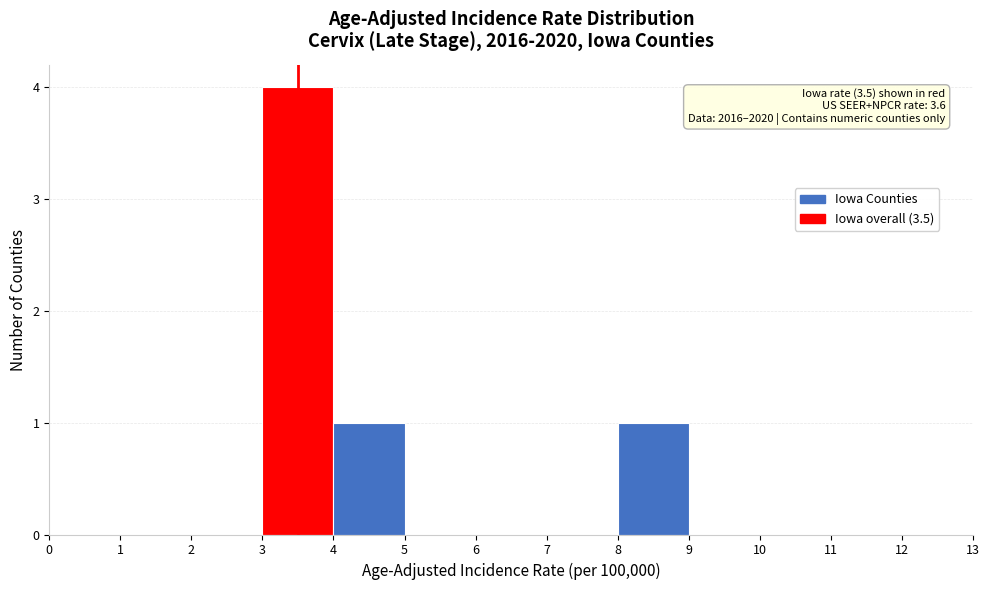

Which range on the x-axis has the tallest bar?

3 to 4